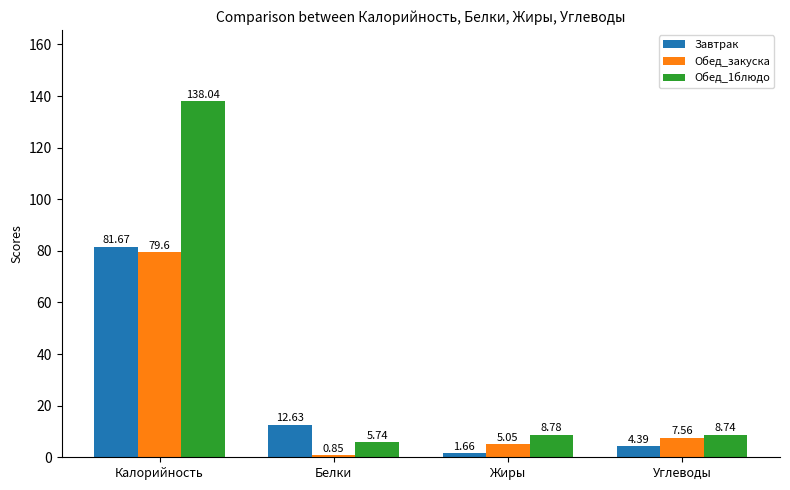

At which label is Обед_1блюдо closest to 71?

Жиры